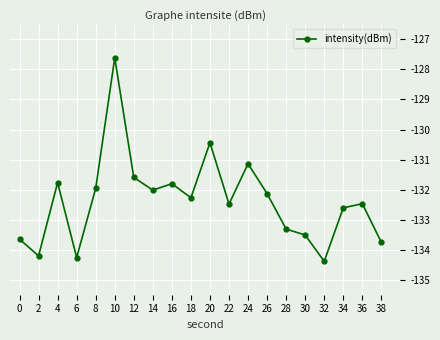

Does the chart display data point markers on the line(s)?

Yes